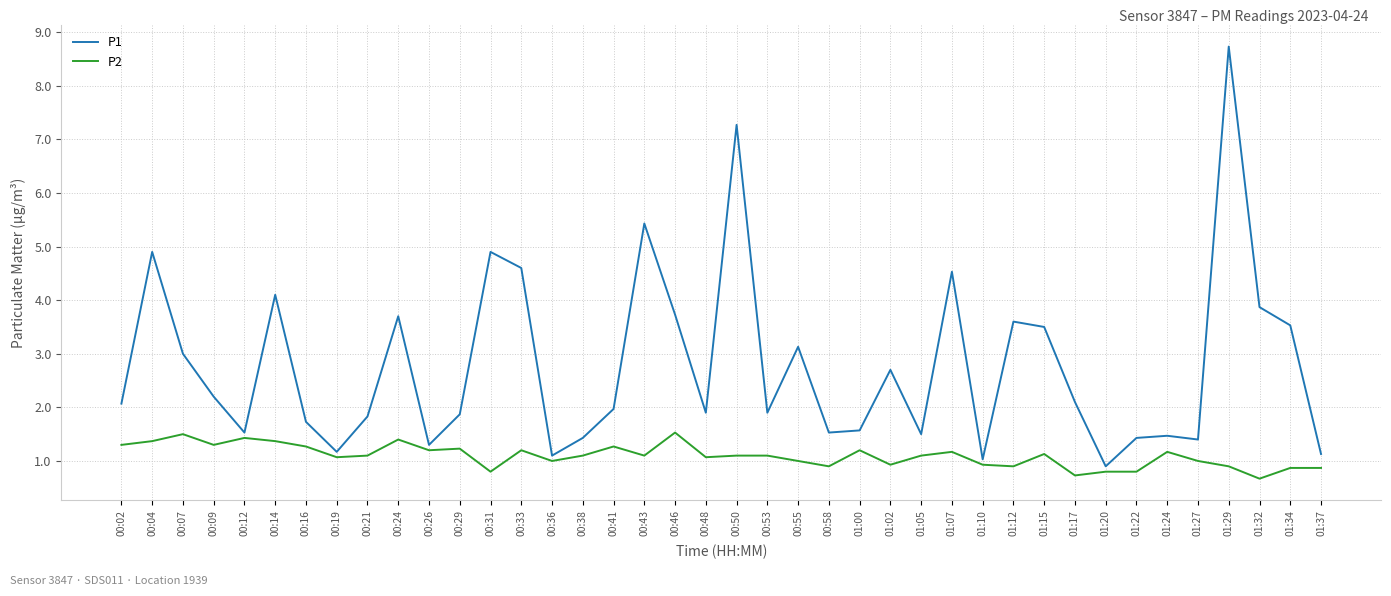

At which category is the sum across all series the highest?

01:29